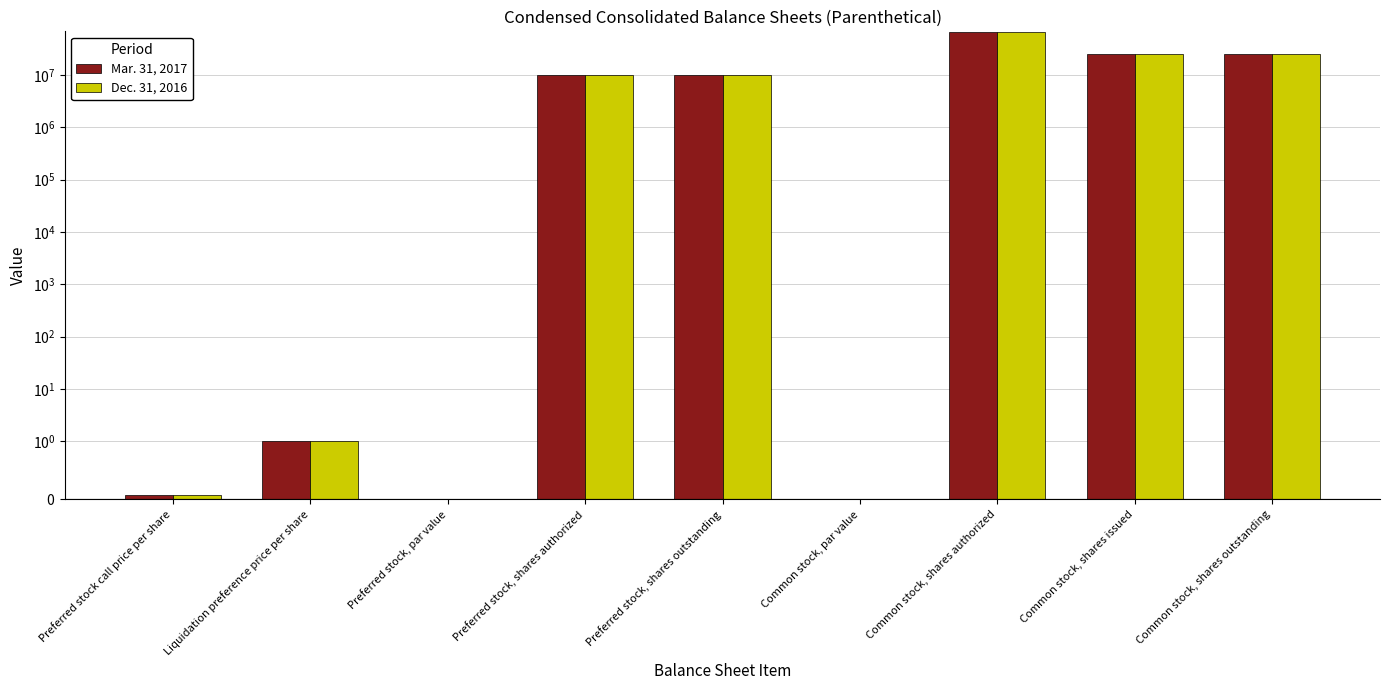

What is the difference between the maximum and second lowest values in the Dec. 31, 2016 series?

65000000.0